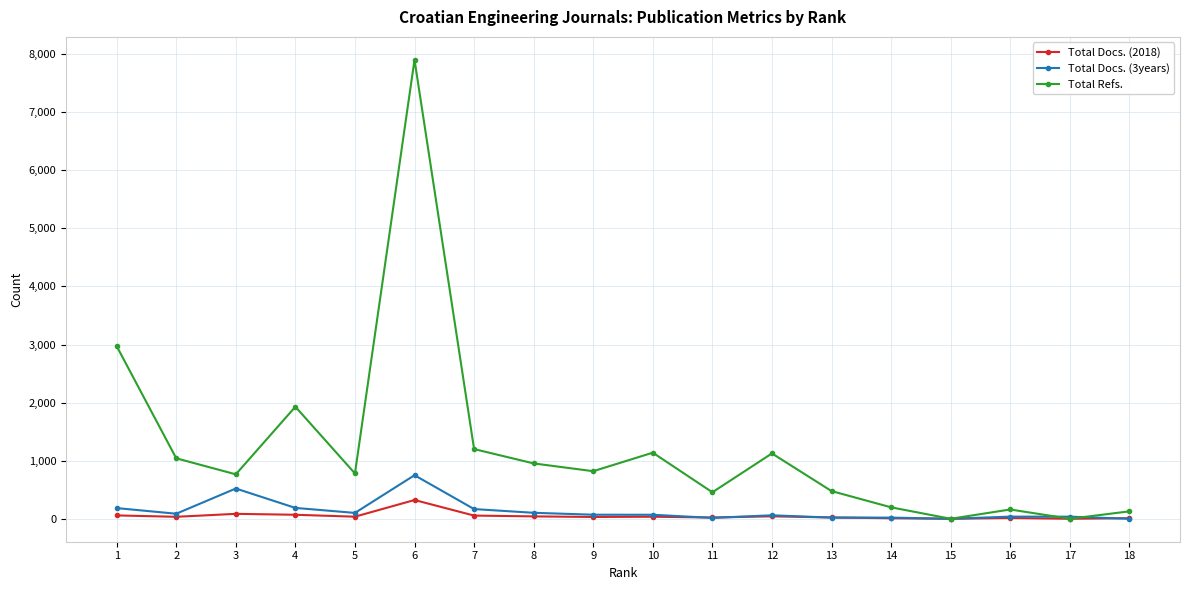

What is the value of the Total Refs. point at the 18th from the left?

128